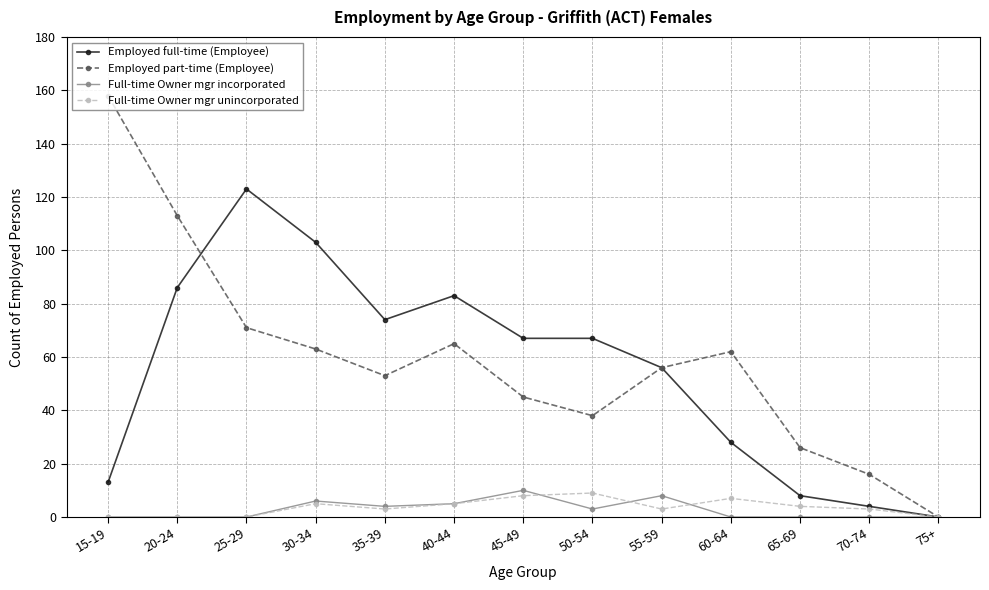

At how many categories does at least one series exceed 3?

12